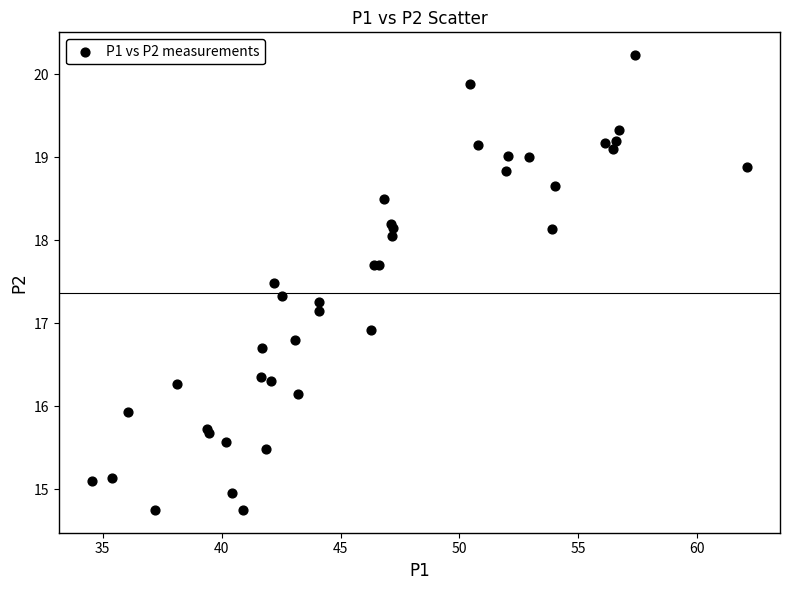

What Y value in the scatter plot is closest to 17?

16.9